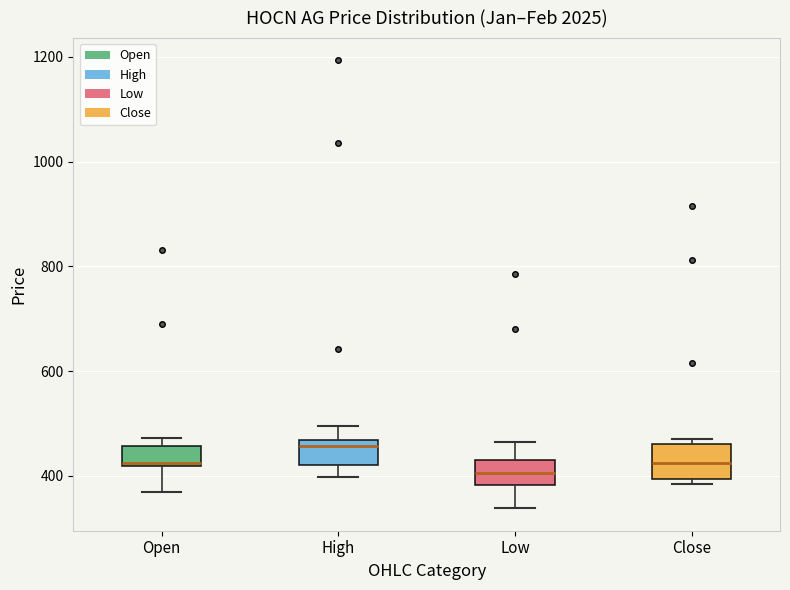

Where does the median line of the box for Close sit on the y-axis? The values are not printed on the chart, so give them approximately, as read against the axis.

420